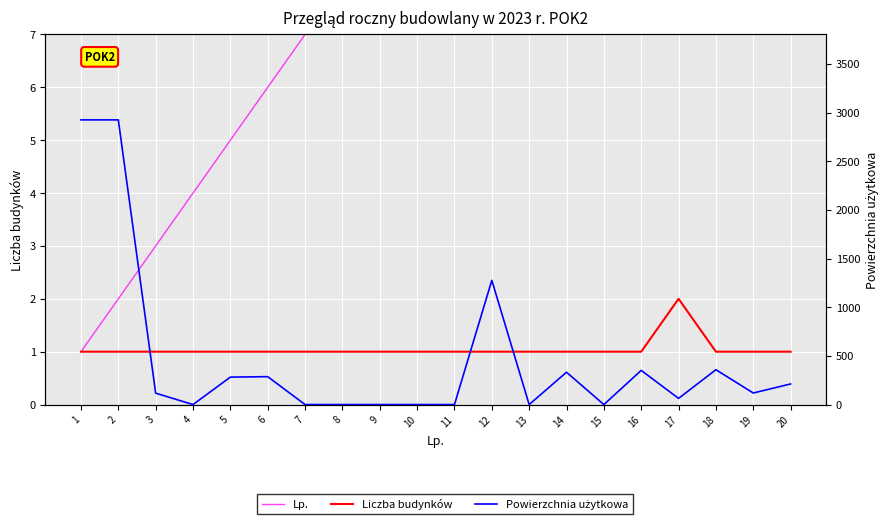

True or false: Lp. and Liczba budynków intersect in this chart.

False